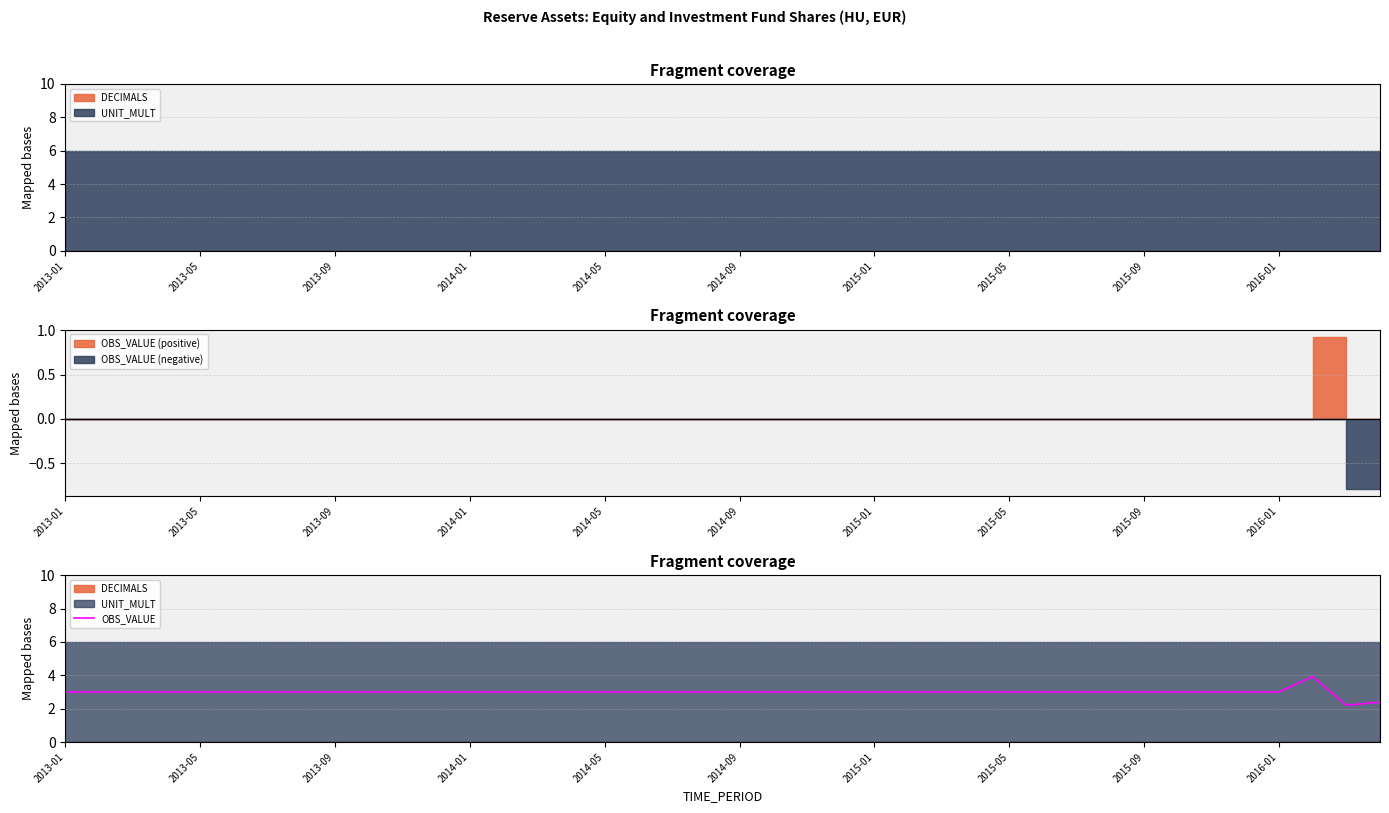

How many points are higher than both their immediate neighbors (excluding endpoints)?

1